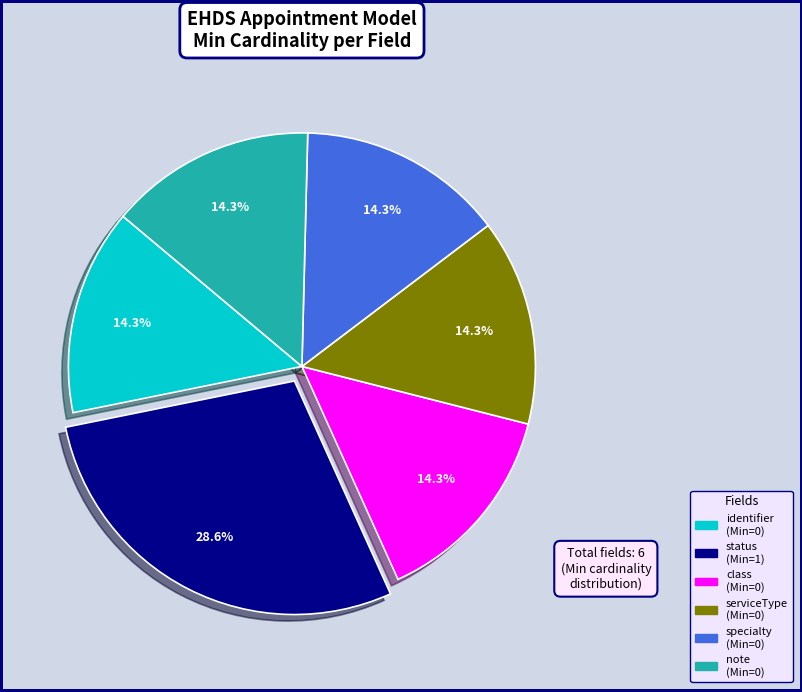

Does any single category account for the majority?

No